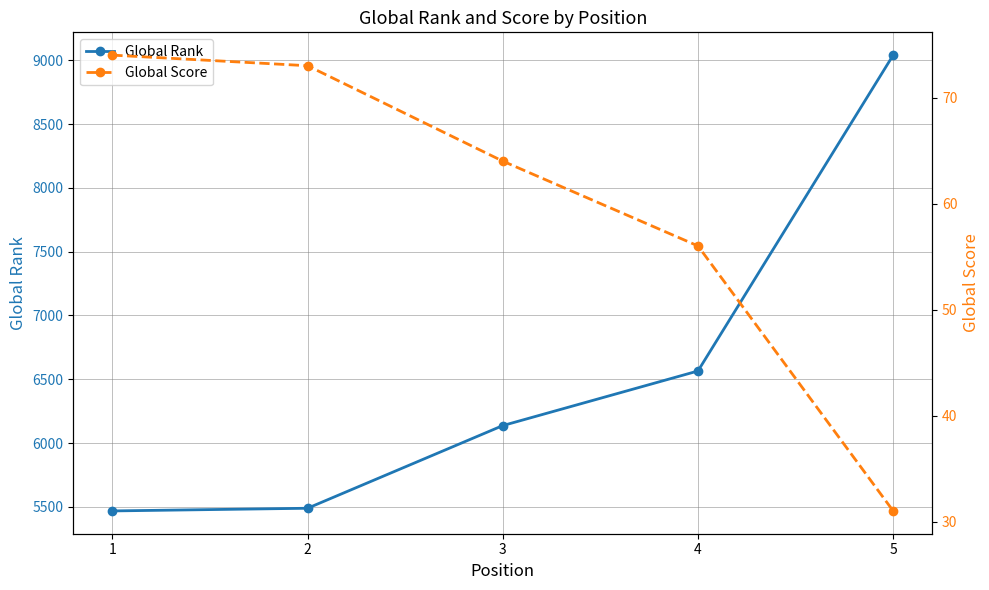

The Global Score series shows 31 at 5. True or false?

True